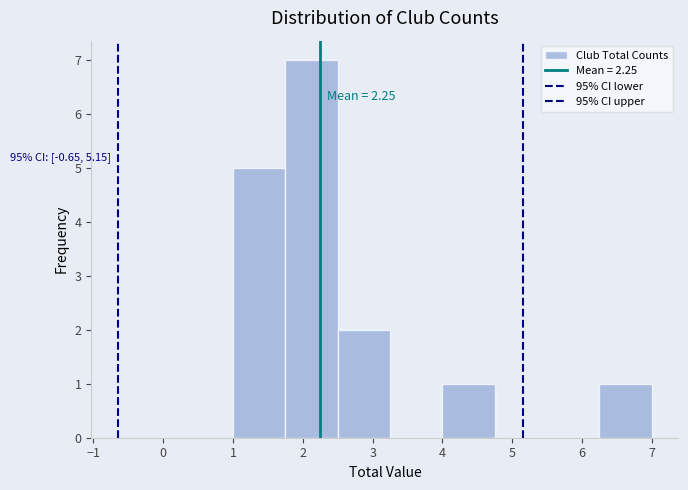

Over which range of the x-axis is the bar tallest?

1.75 to 2.50